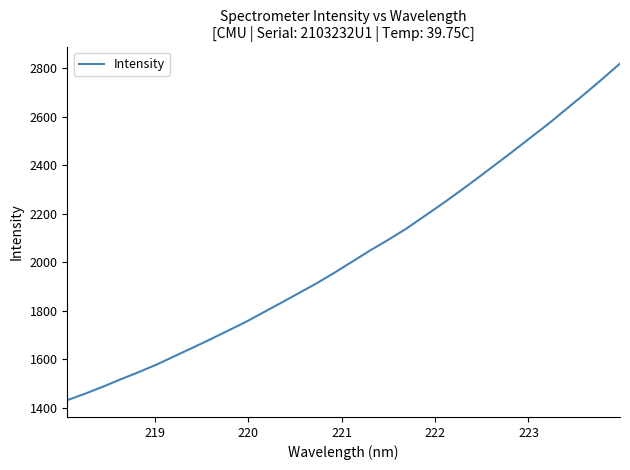

What is the maximum value shown in the chart?

2818.8